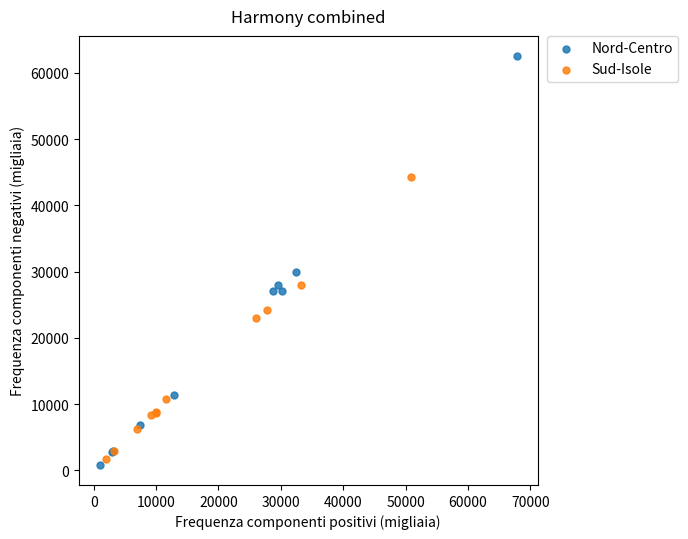

Which series contains the highest Y value?

Nord-Centro